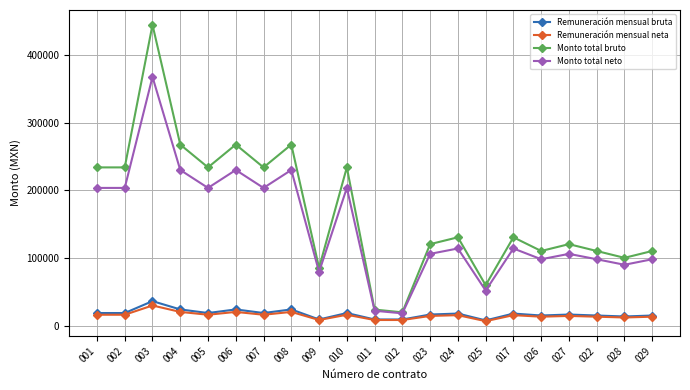

What is the average value of the Remuneración mensual bruta series?

18164.8